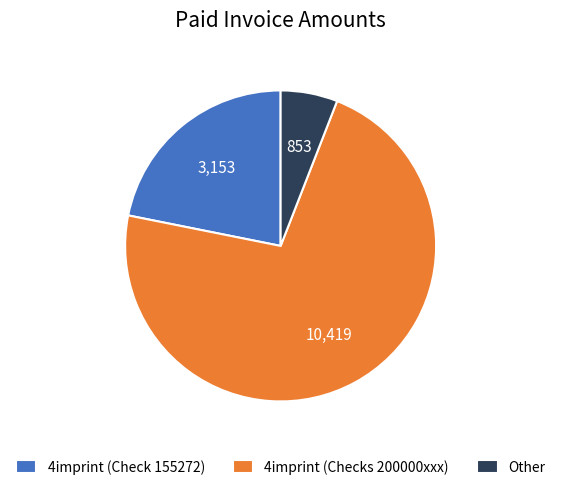

The 4imprint (Check 155272) slice represents 22% of the pie. True or false?

True